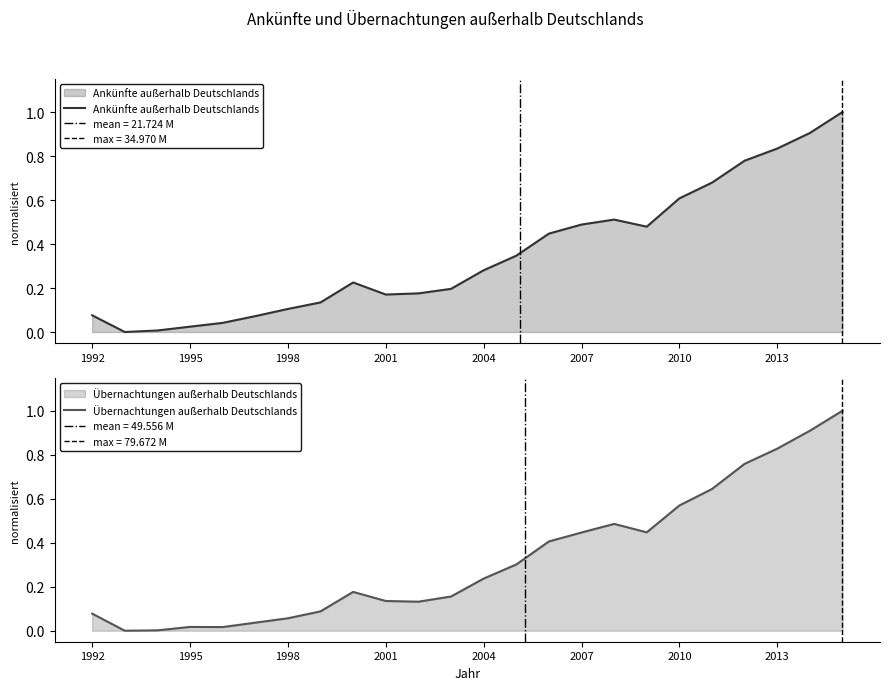

Rank the series by their average value, from lowest to highest.

Übernachtungen außerhalb Deutschlands, Ankünfte außerhalb Deutschlands